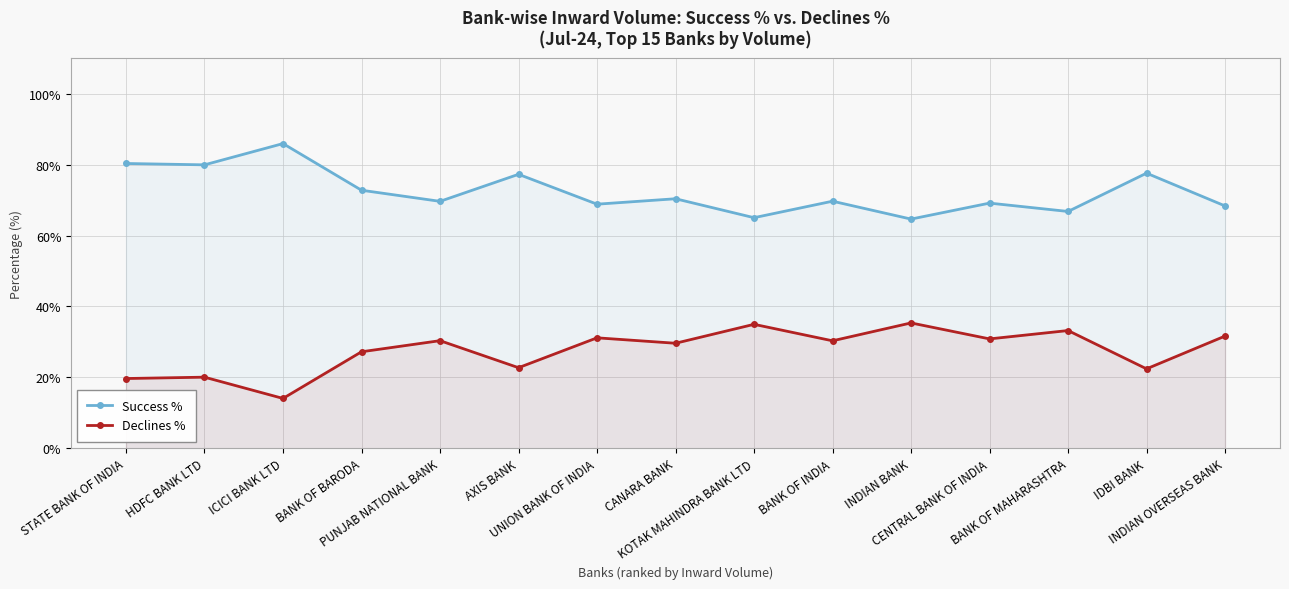

Where is the first local minimum for Declines %?

ICICI BANK LTD